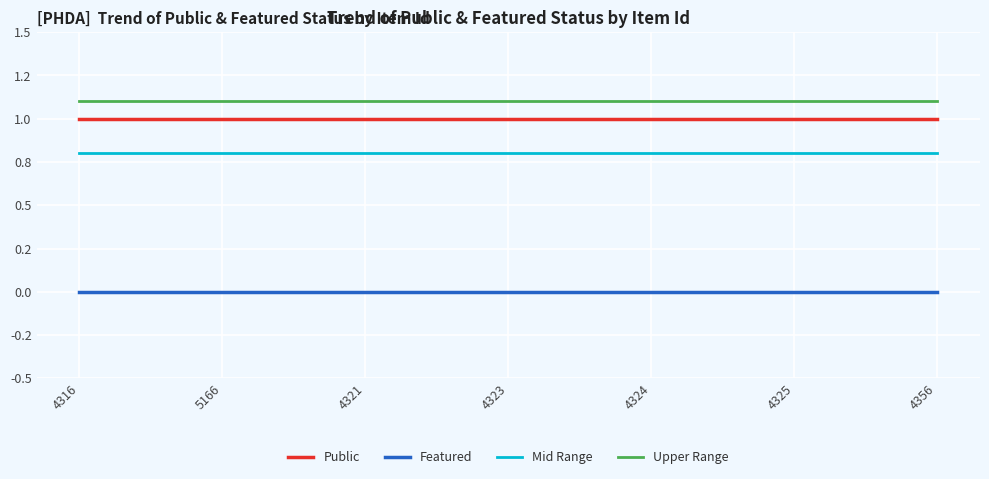

What is the label of the 2nd point from the right?

4325